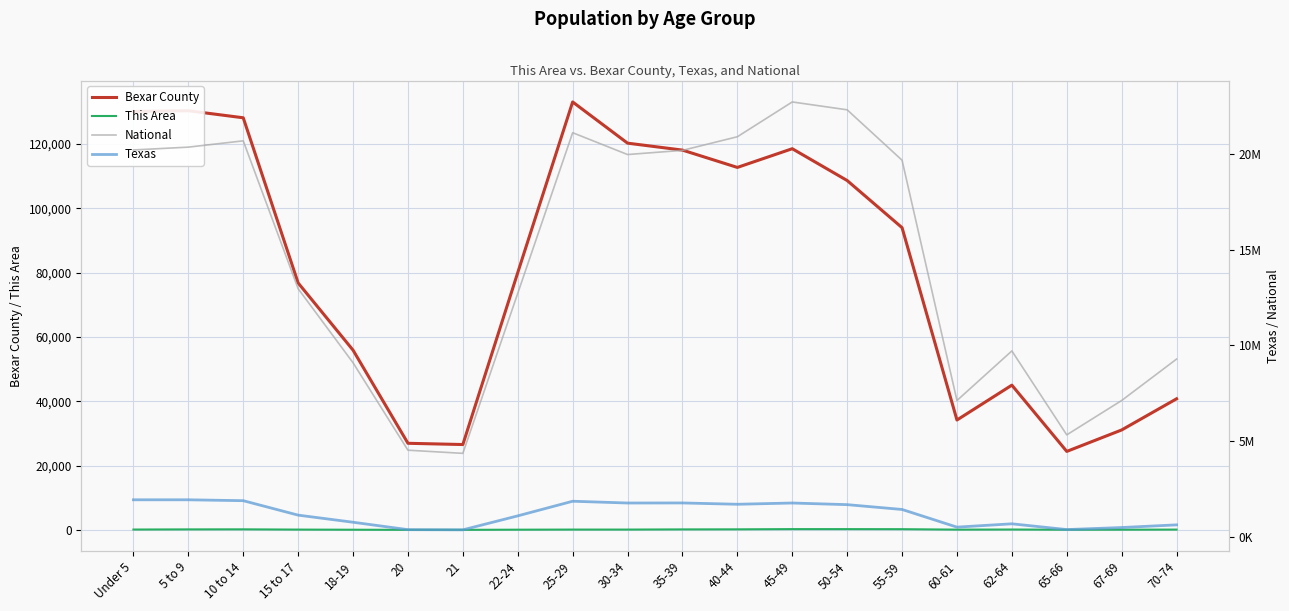

True or false: This Area and Texas cross at least once.

False